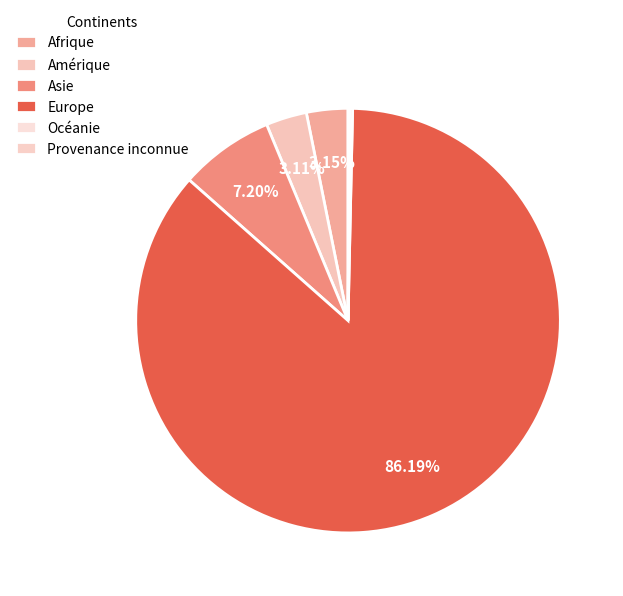

Which slice is the smallest?

Provenance inconnue